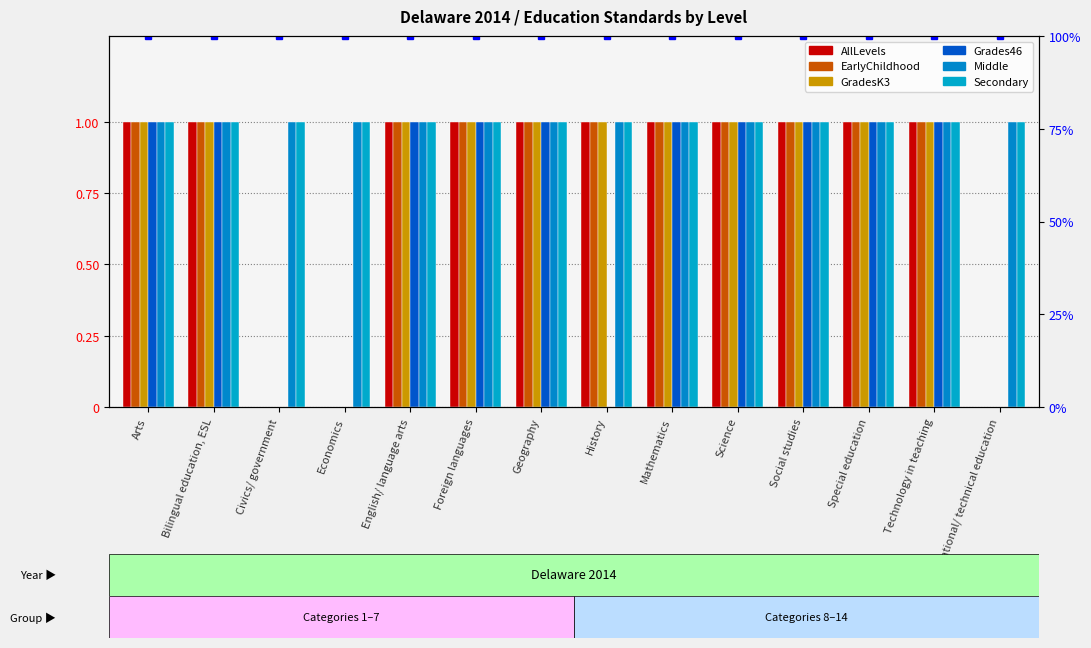

What is the sum of all EarlyChildhood values?

11